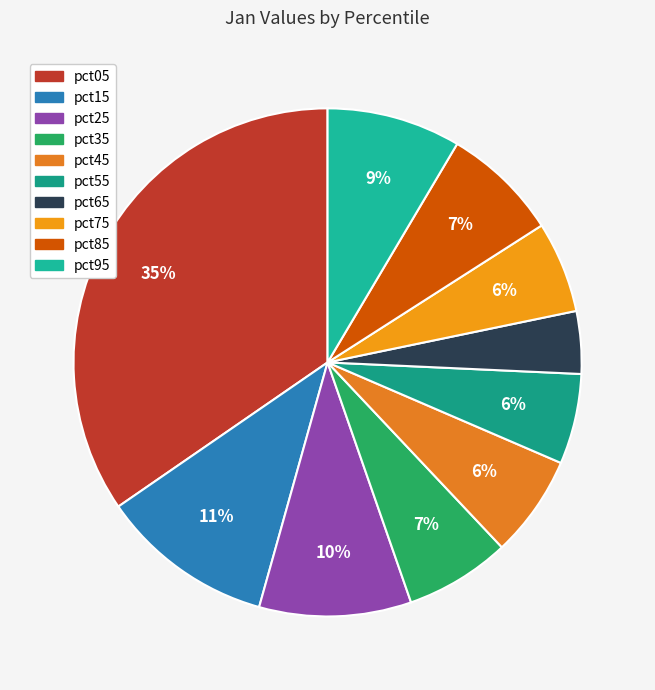

Do pct65 and pct35 together represent more than half of the pie?

No